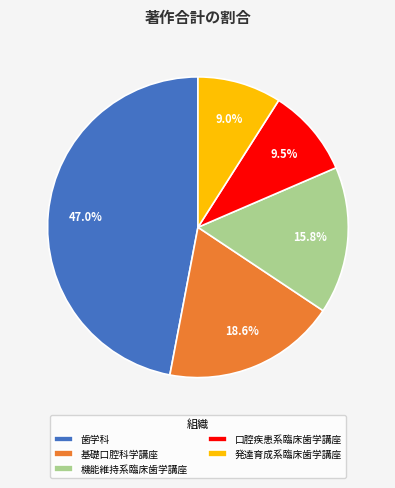

Which category has the biggest portion of the pie?

歯学科